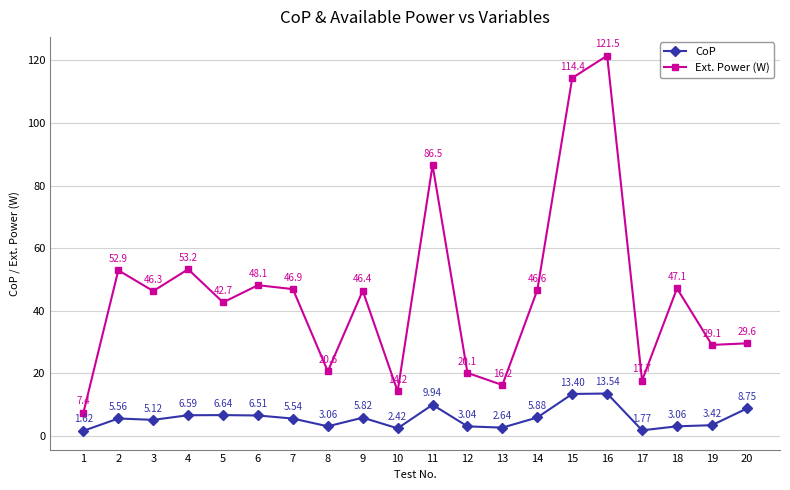

Where is the first local minimum for Ext. Power (W)?

3